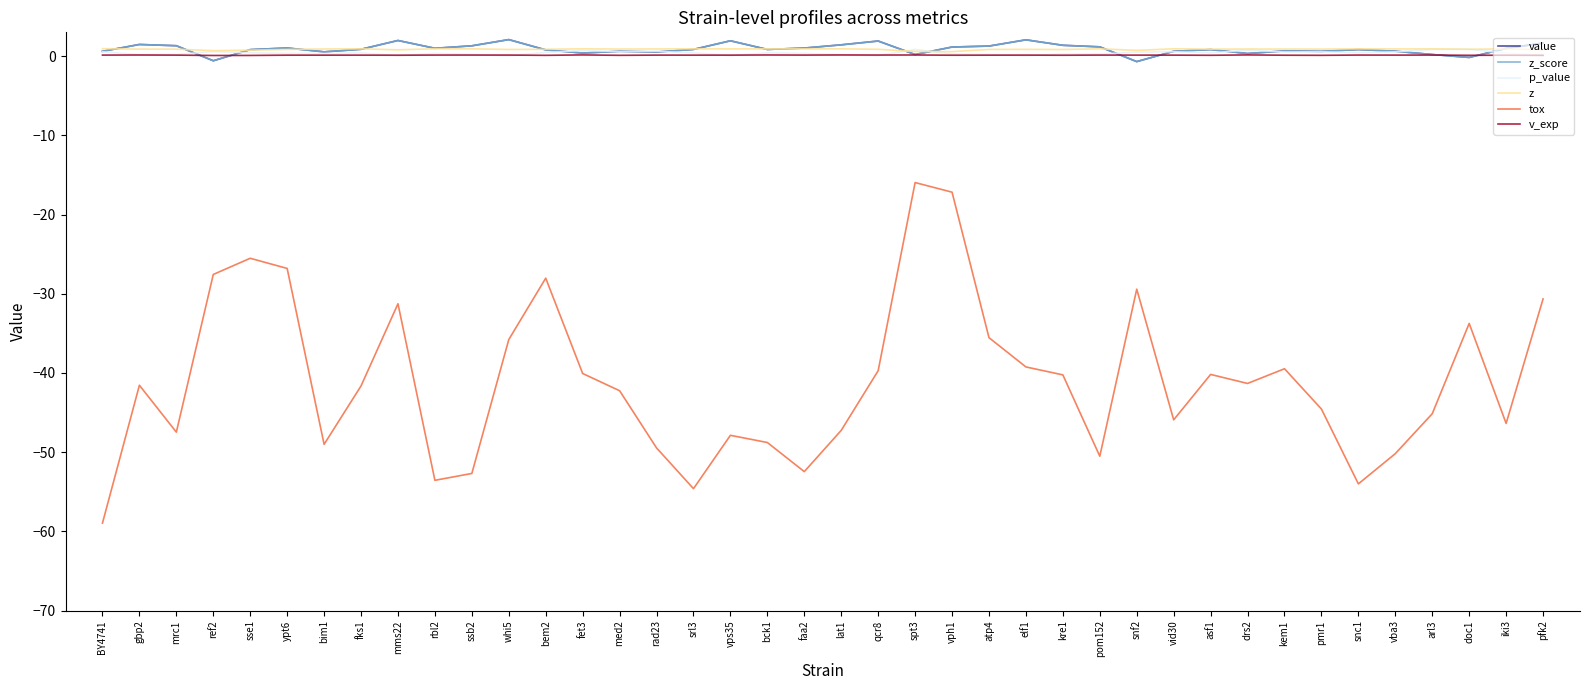

What is the highest value of the z series?

0.9